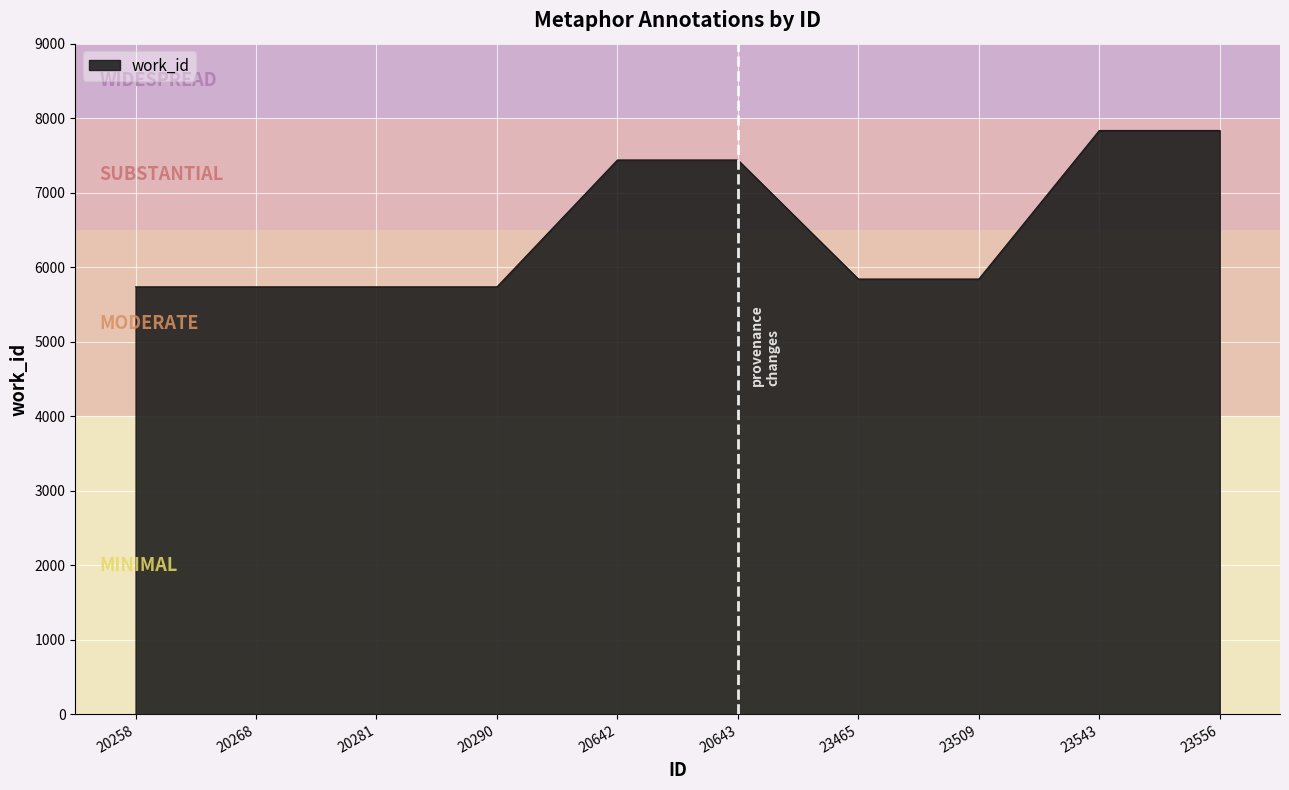

Which has a higher value, 20643 or 23509?

20643